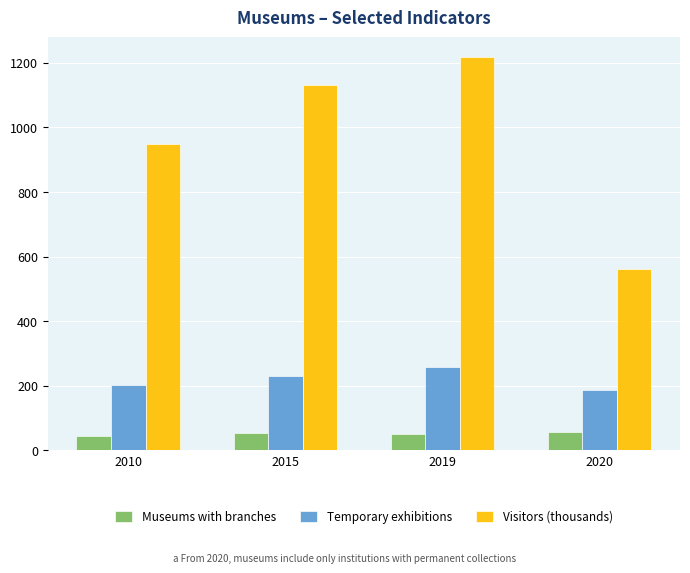

Which category has the highest value across all series?

2019